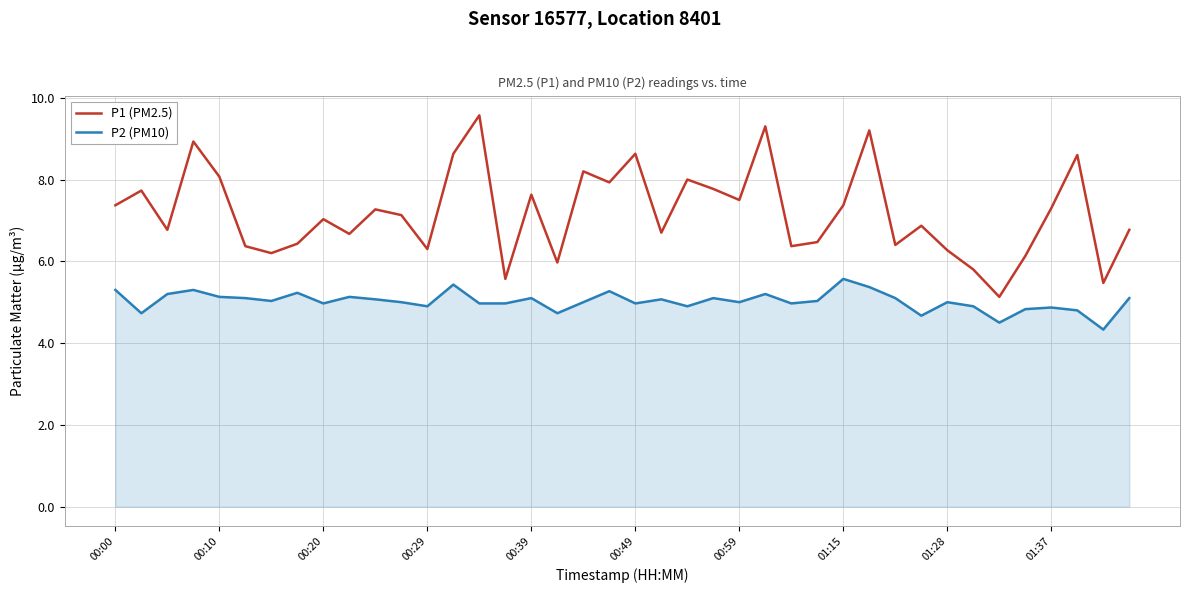

What is the difference between the maximum and second lowest values in the P2 (PM10) series?

1.1